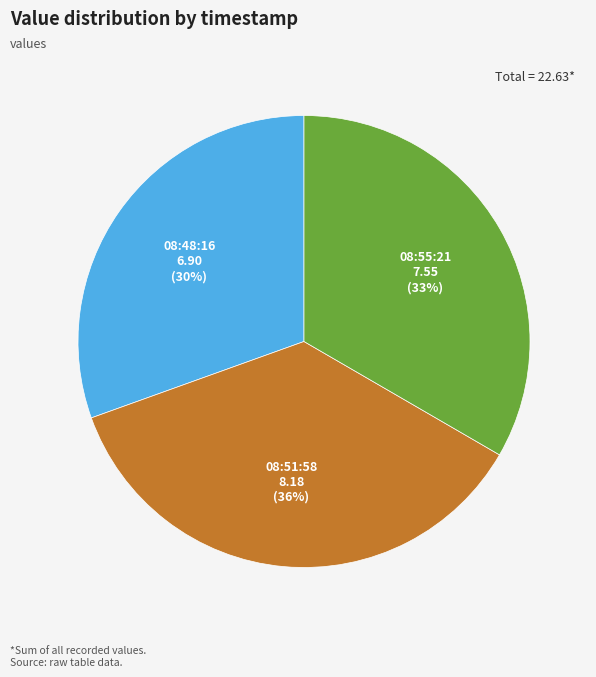

Count the number of slices in the pie.

3